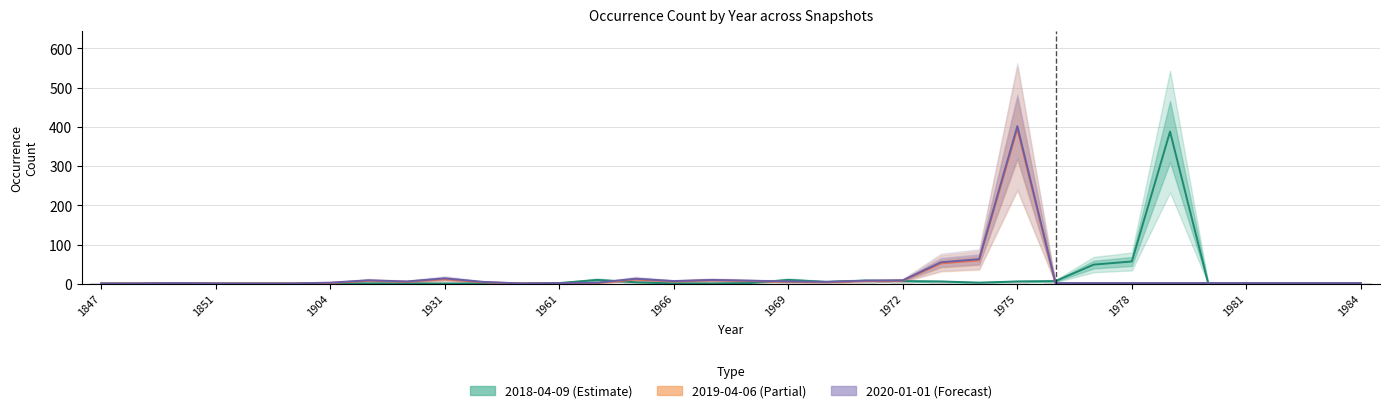

Does the chart contain stacked bars?

No